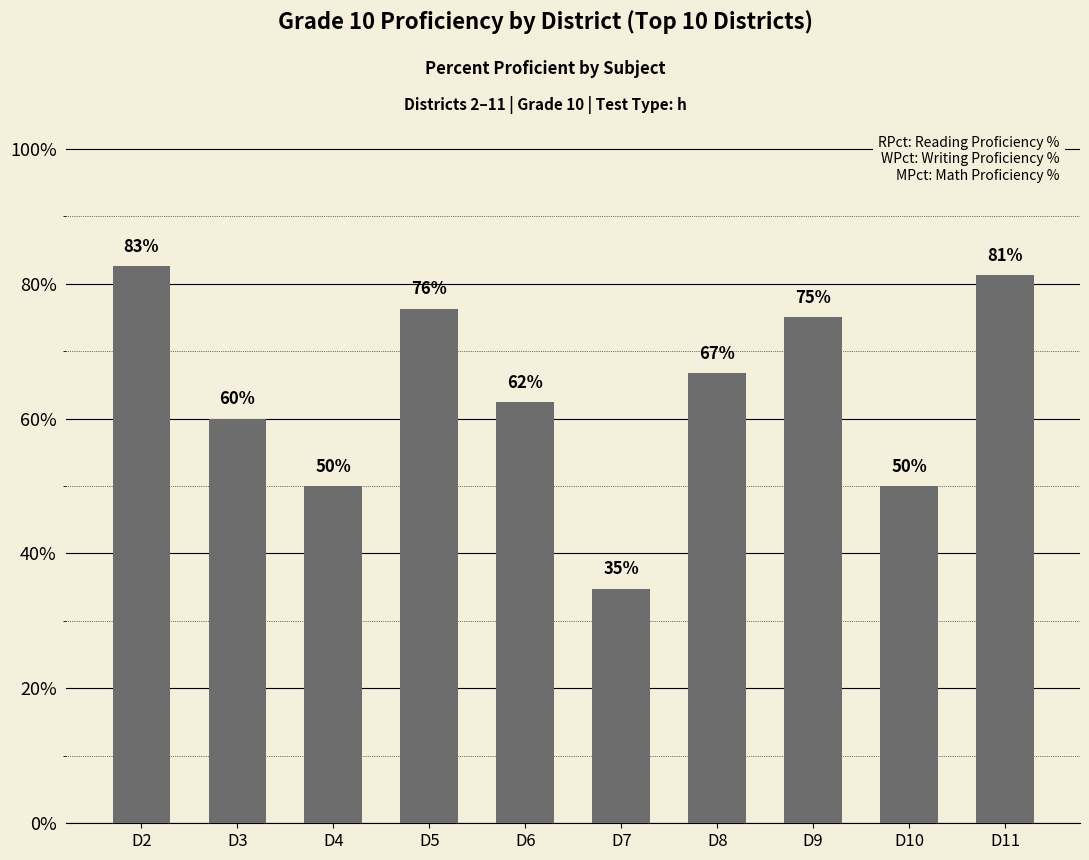

Rank the categories by value from highest to lowest.

D2, D11, D5, D9, D8, D6, D3, D4, D10, D7